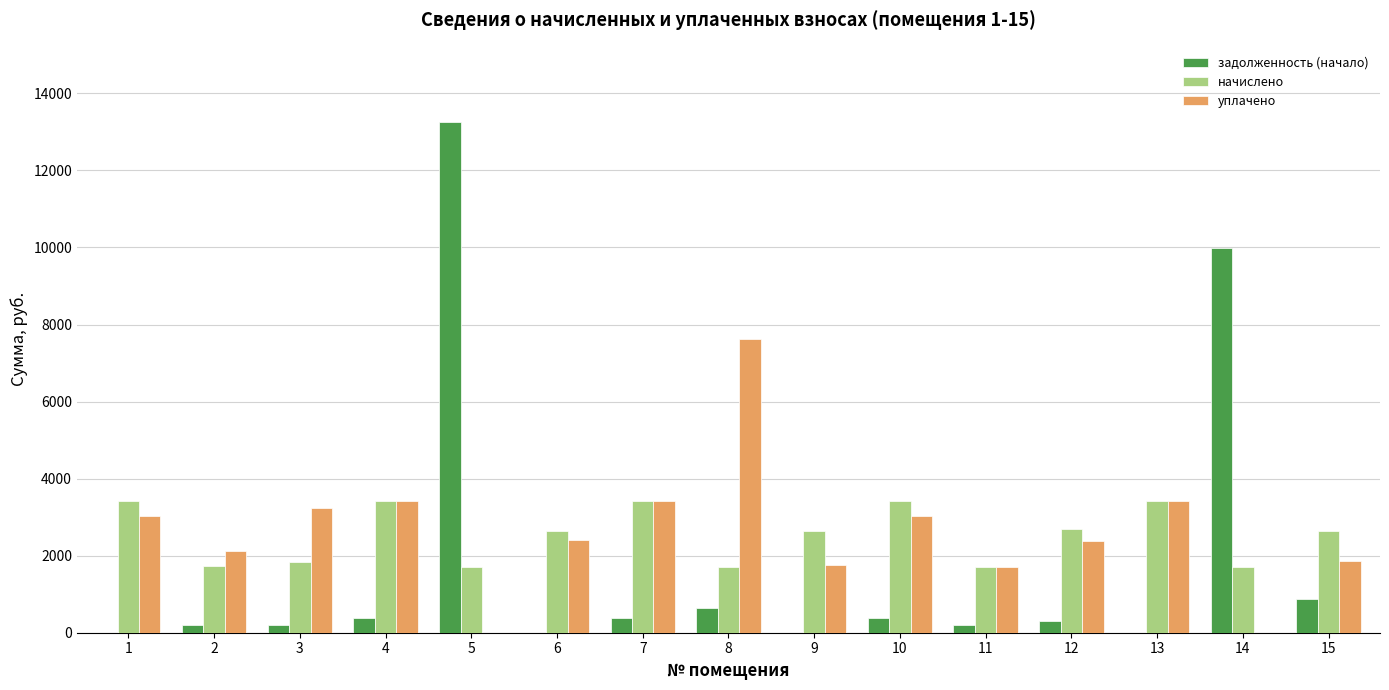

What is the spread (max minus min) of values at 5?

13257.0